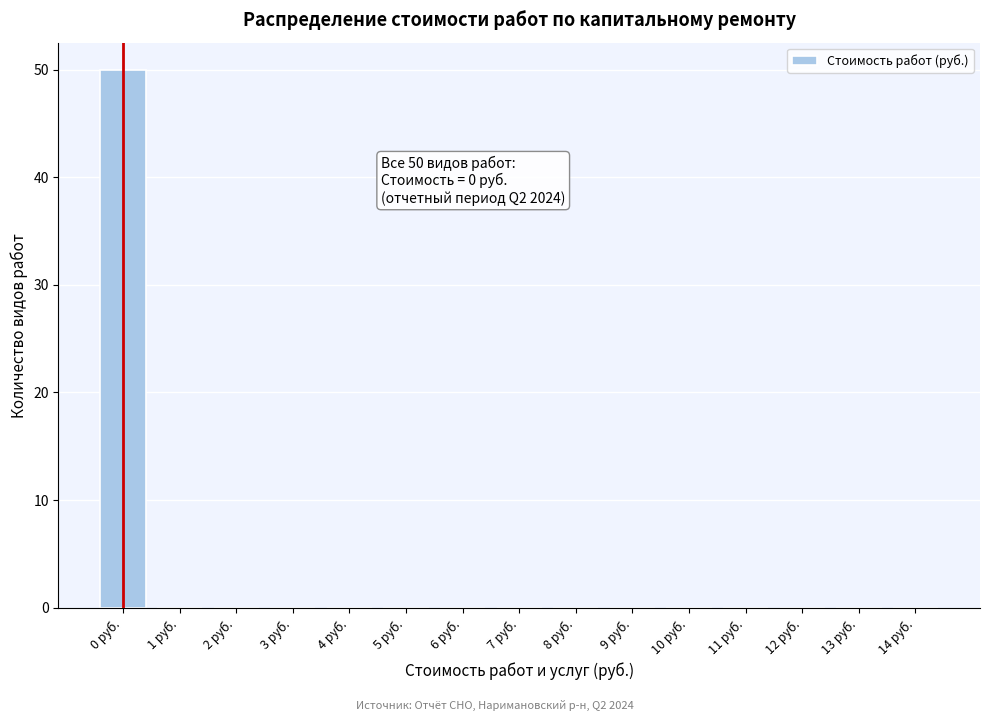

Reading left to right, what are all the values shown in this chart?

0 руб.=50	1 руб.=0	2 руб.=0	3 руб.=0	4 руб.=0	5 руб.=0	6 руб.=0	7 руб.=0	8 руб.=0	9 руб.=0	10 руб.=0	11 руб.=0	12 руб.=0	13 руб.=0	14 руб.=0